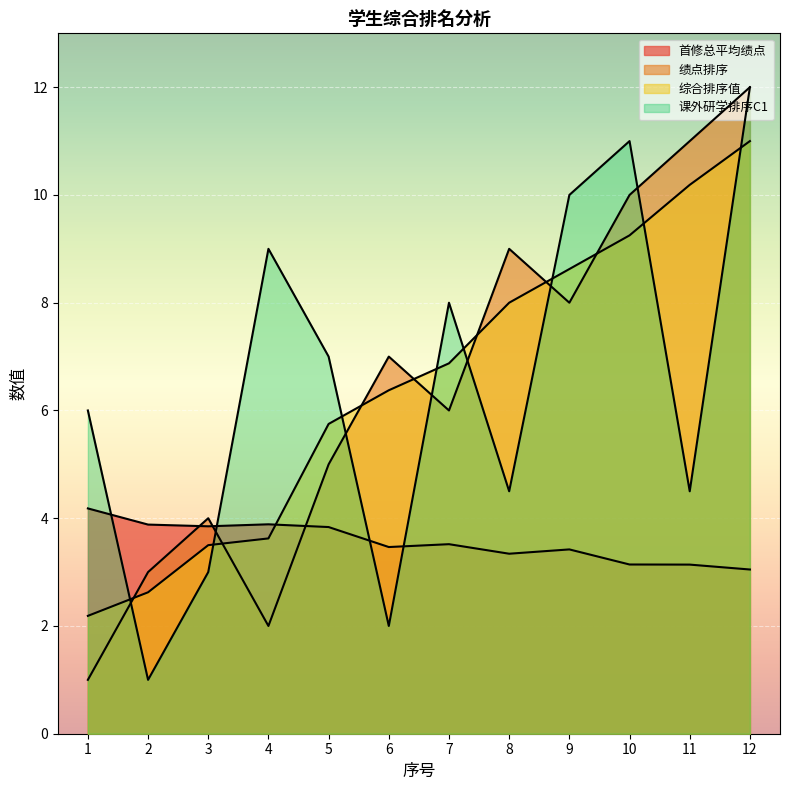

Where do 课外研学排序C1 and 综合排序值 first cross each other?

1 and 2